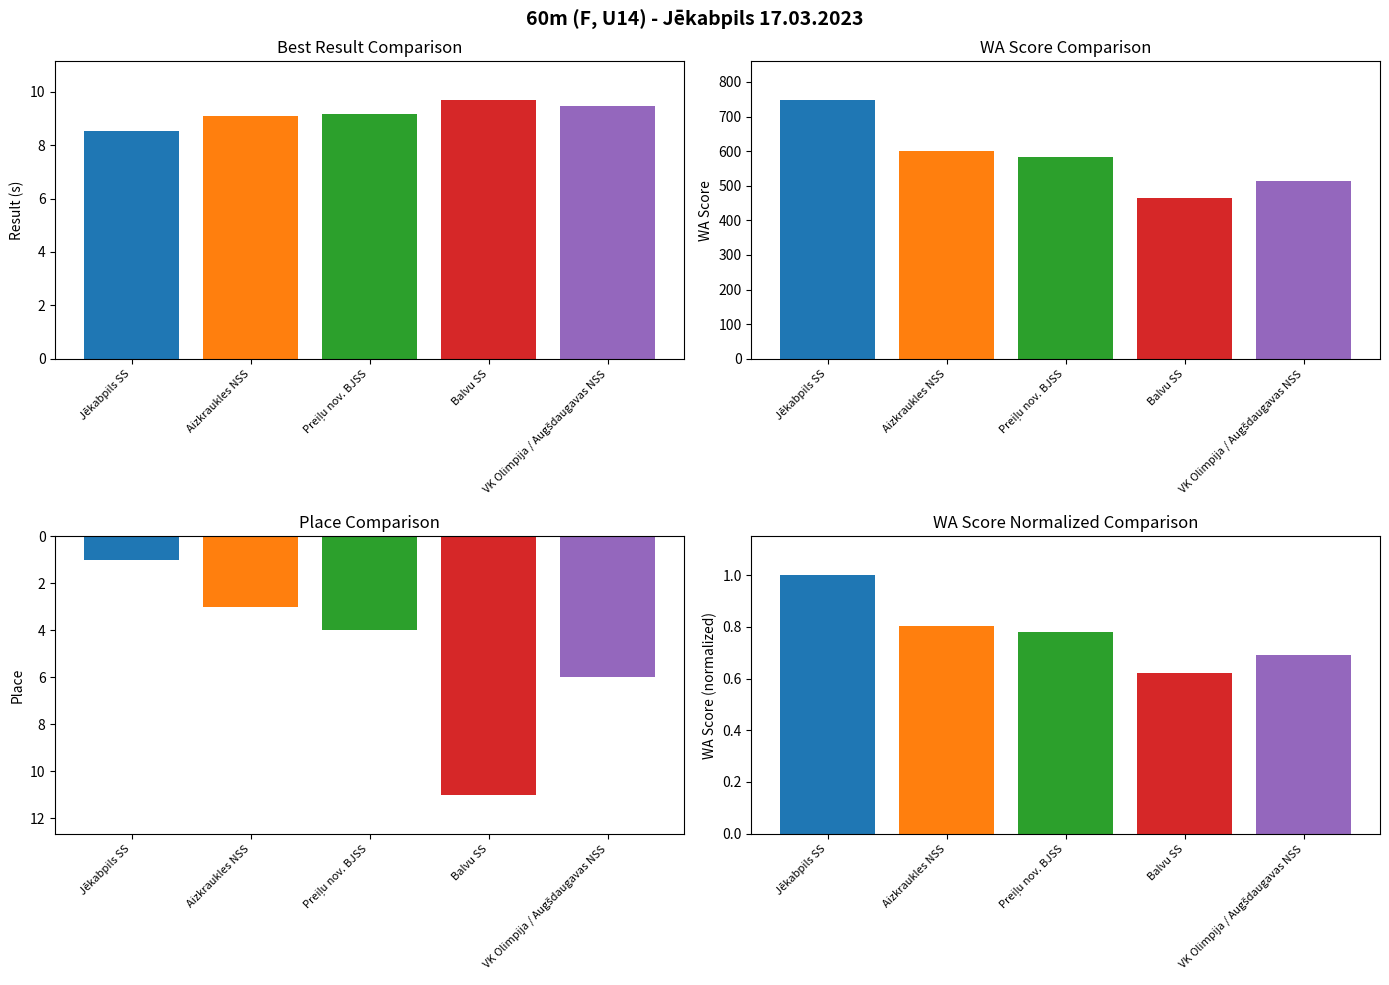

How many Place values are between 3 and 6?

3